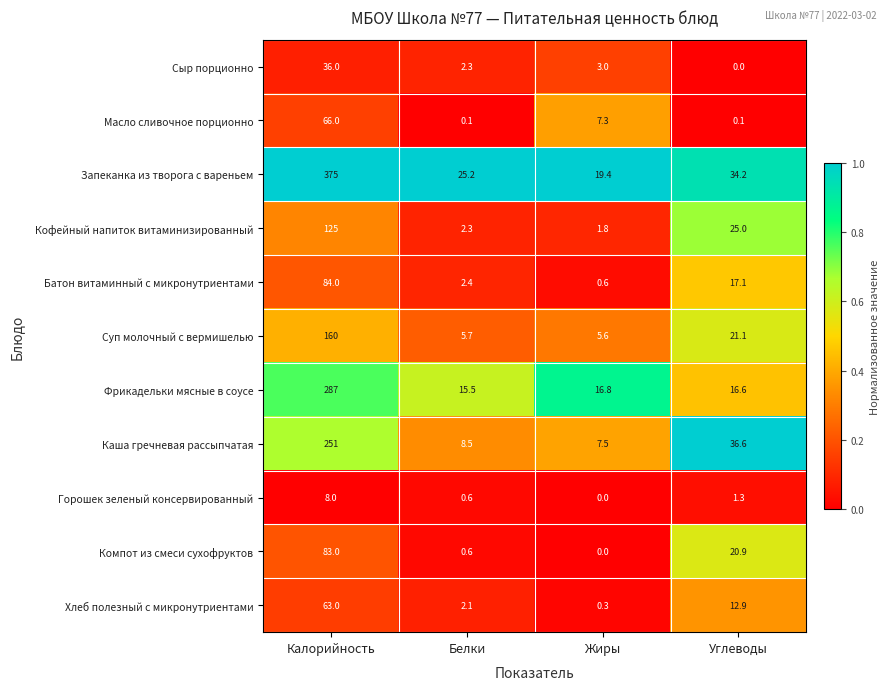

At which label is Сыр порционно closest to 18?

Жиры